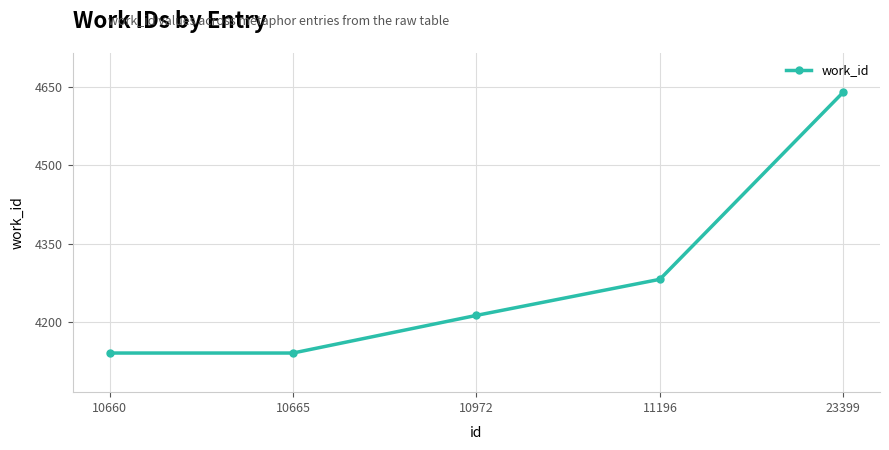

What is the difference between the maximum and second lowest values?

499